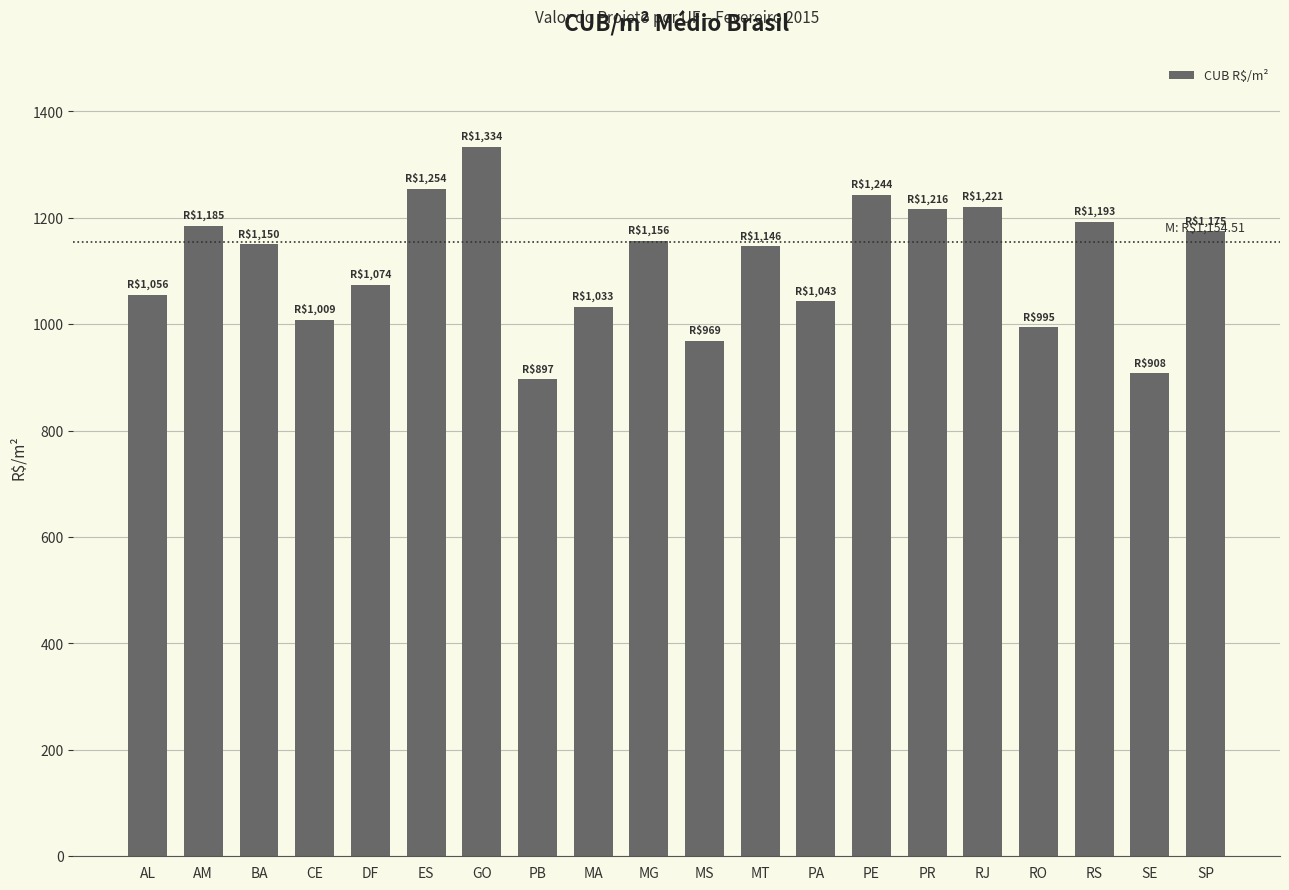

What is the ratio of the value at MT to the value at RS?

1.0